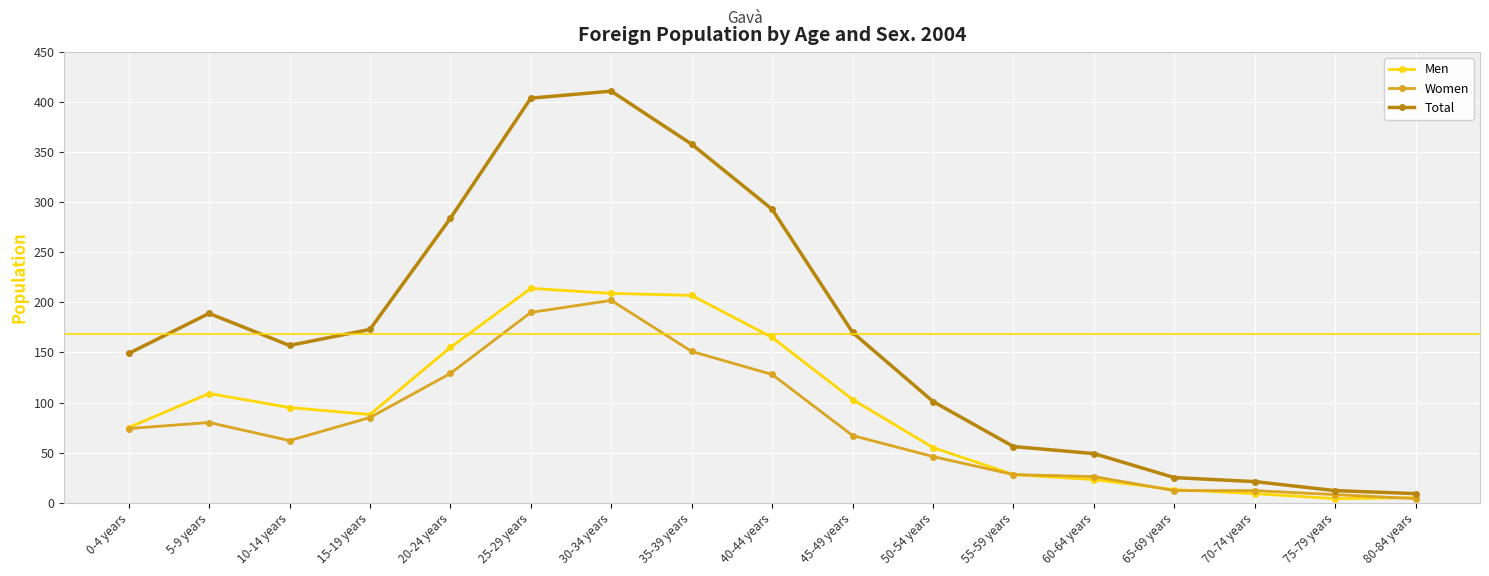

What is the difference between the maximum and second lowest values in the Total series?

399